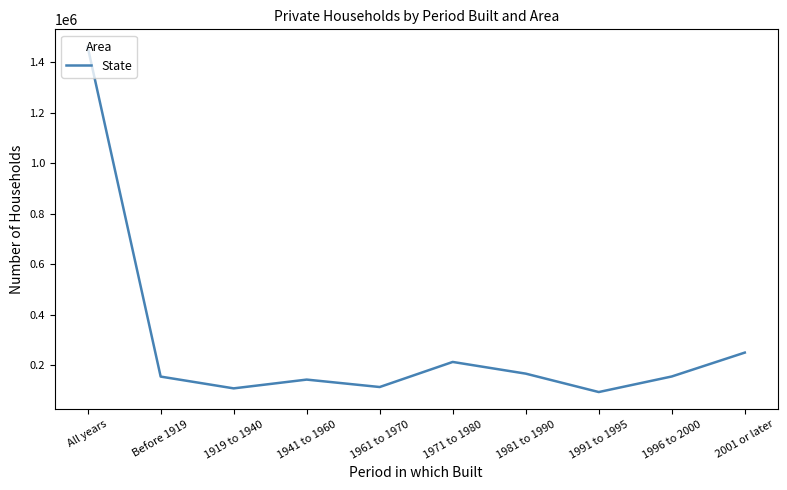

The value at 1919 to 1940 is 32136. True or false?

False